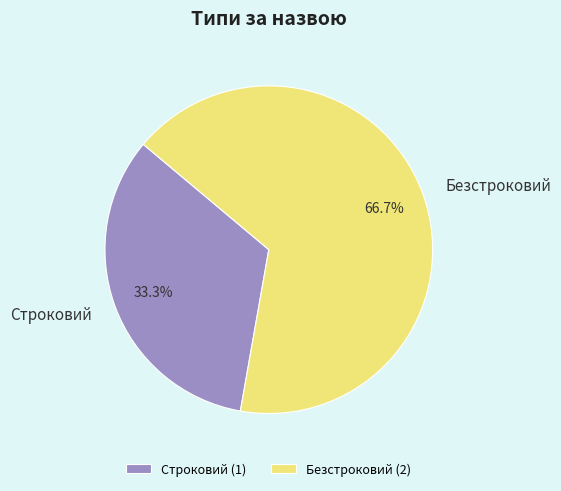

What is the ratio of the value at Строковий to the value at Безстроковий?

0.5